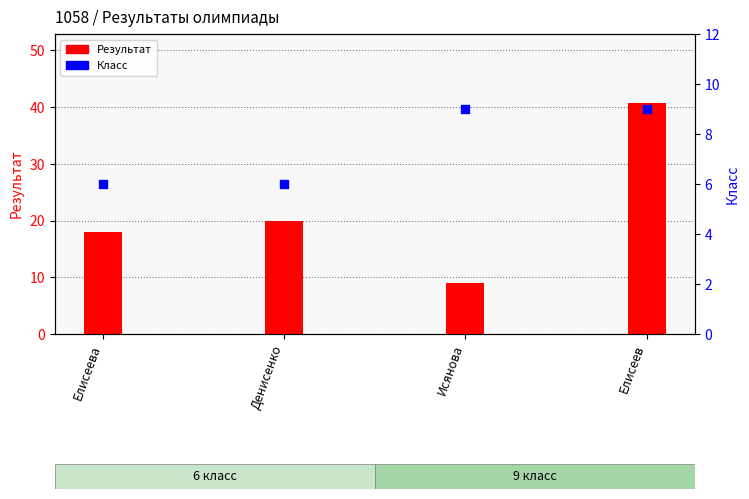

At how many categories does at least one series exceed 35?

1